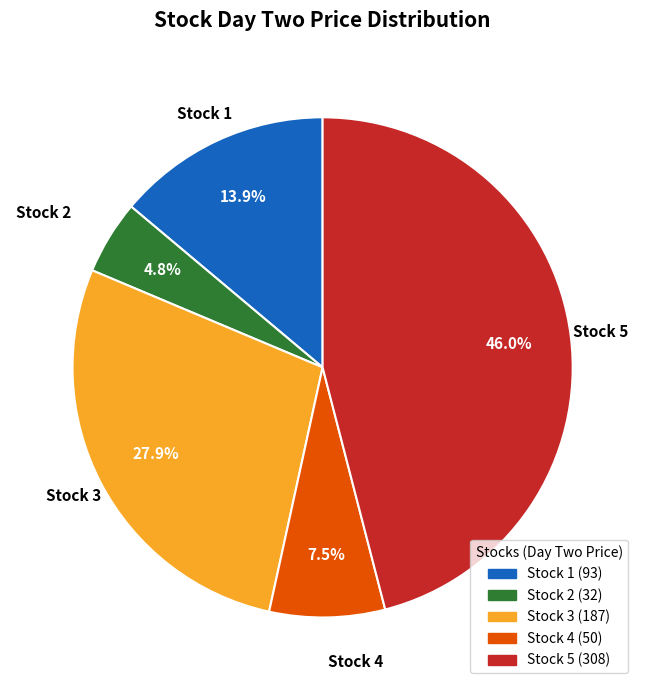

Count the number of slices in the pie.

5